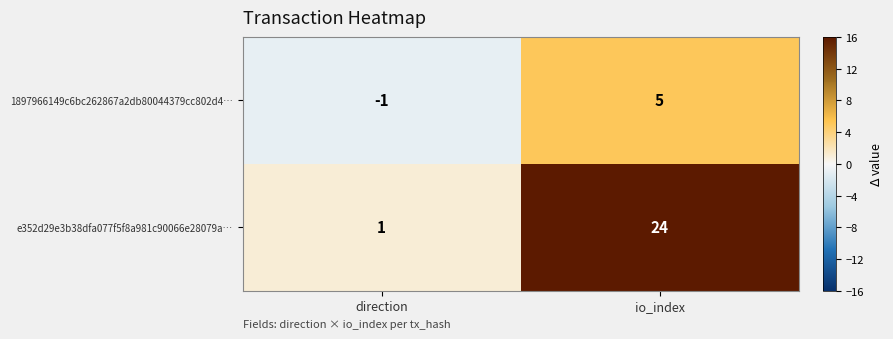

At how many categories does at least one series exceed 5?

1